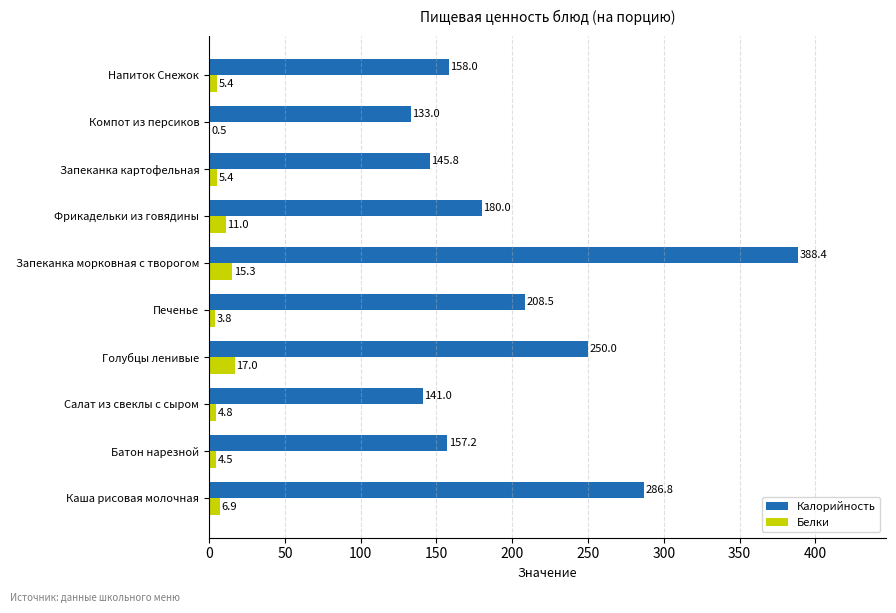

True or false: Калорийность has a value of 286.8 at Каша рисовая молочная.

True